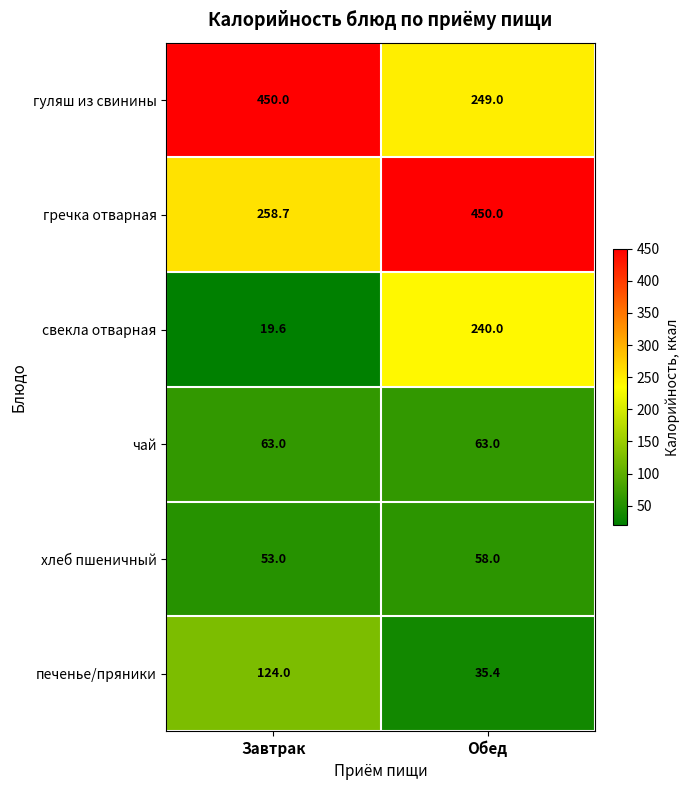

At Завтрак, list the series in order from smallest to largest.

свекла отварная, хлеб пшеничный, чай, печенье/пряники, гречка отварная, гуляш из свинины